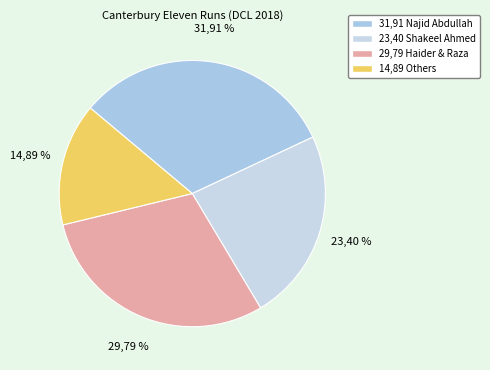

Is it true that Syed Mujtaba is 15% of the pie?

False